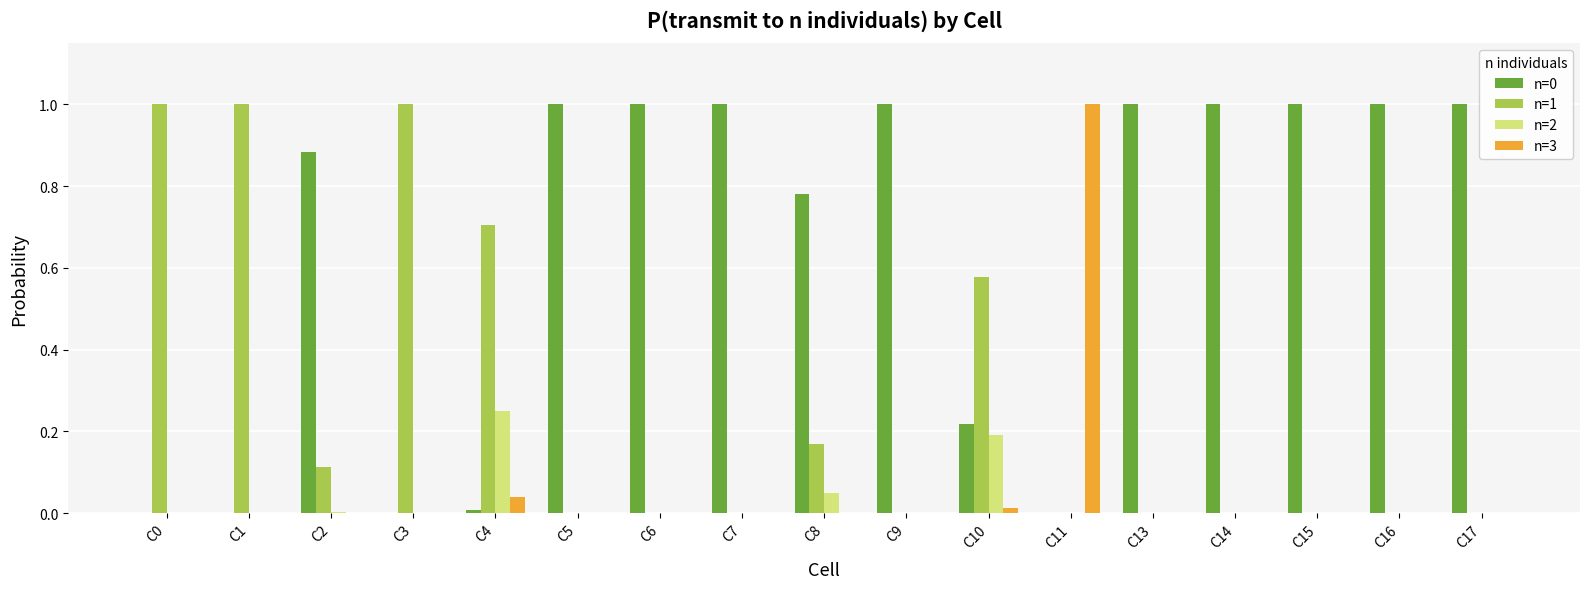

What is the sum of all n=1 values?

4.6